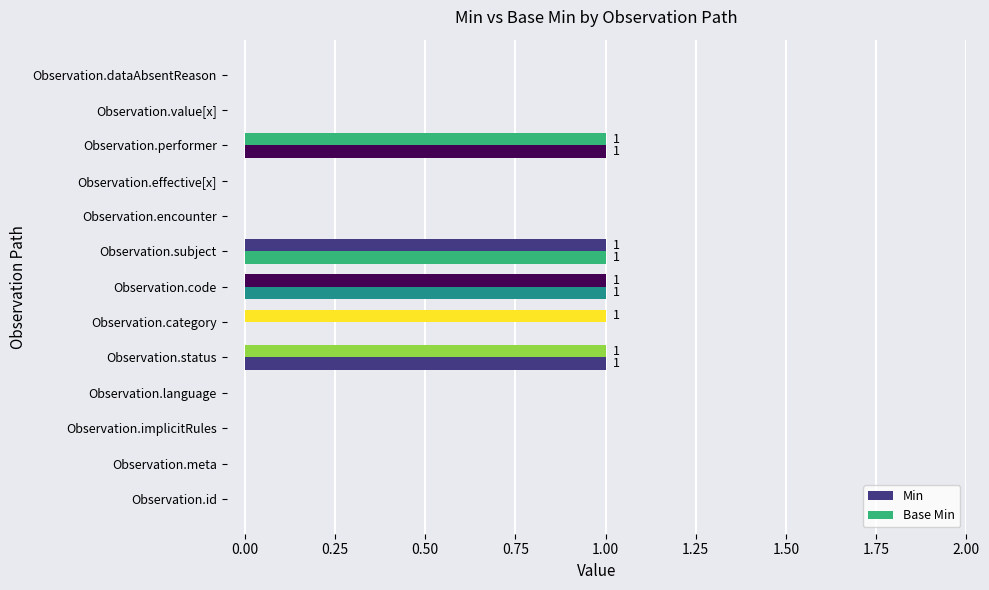

Reading right to left, what are all the values shown in this chart?

Min: 0	0	1	0	0	1	1	1	1	0	0	0	0
Base Min: 0	0	1	0	0	1	1	0	1	0	0	0	0